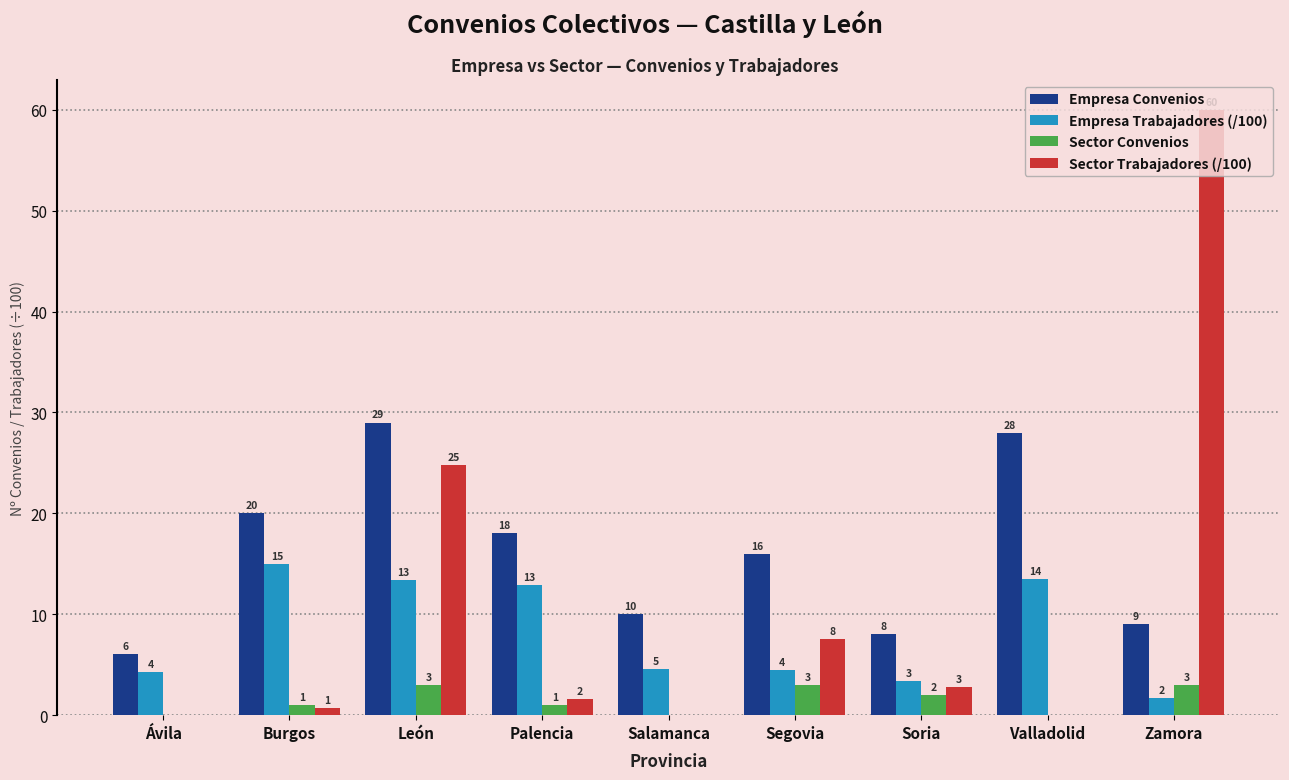

Which label corresponds to the largest value in the chart?

Zamora